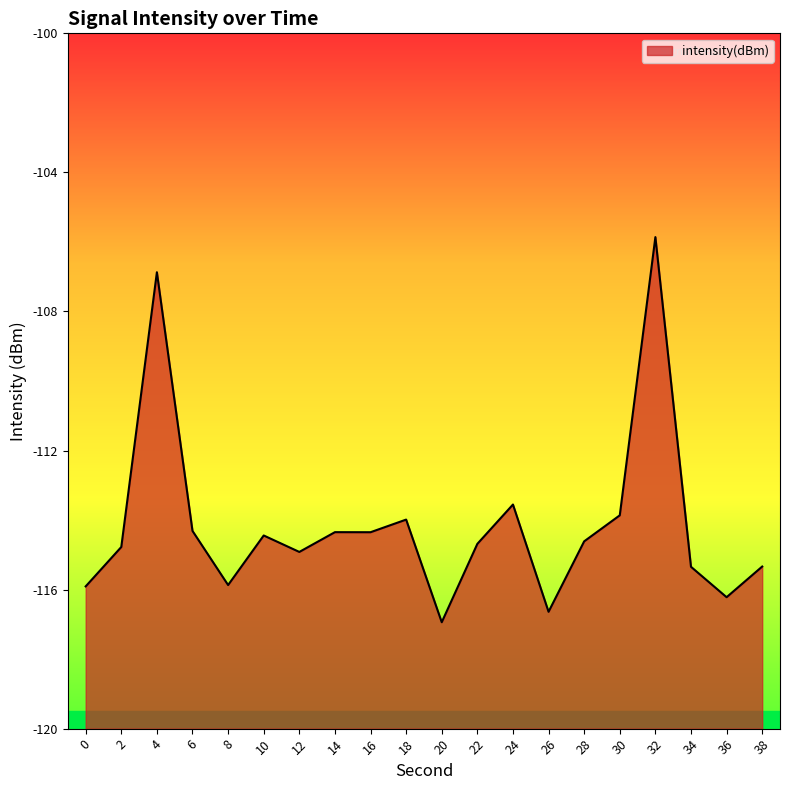

What is the minimum value shown in the chart?

-116.9